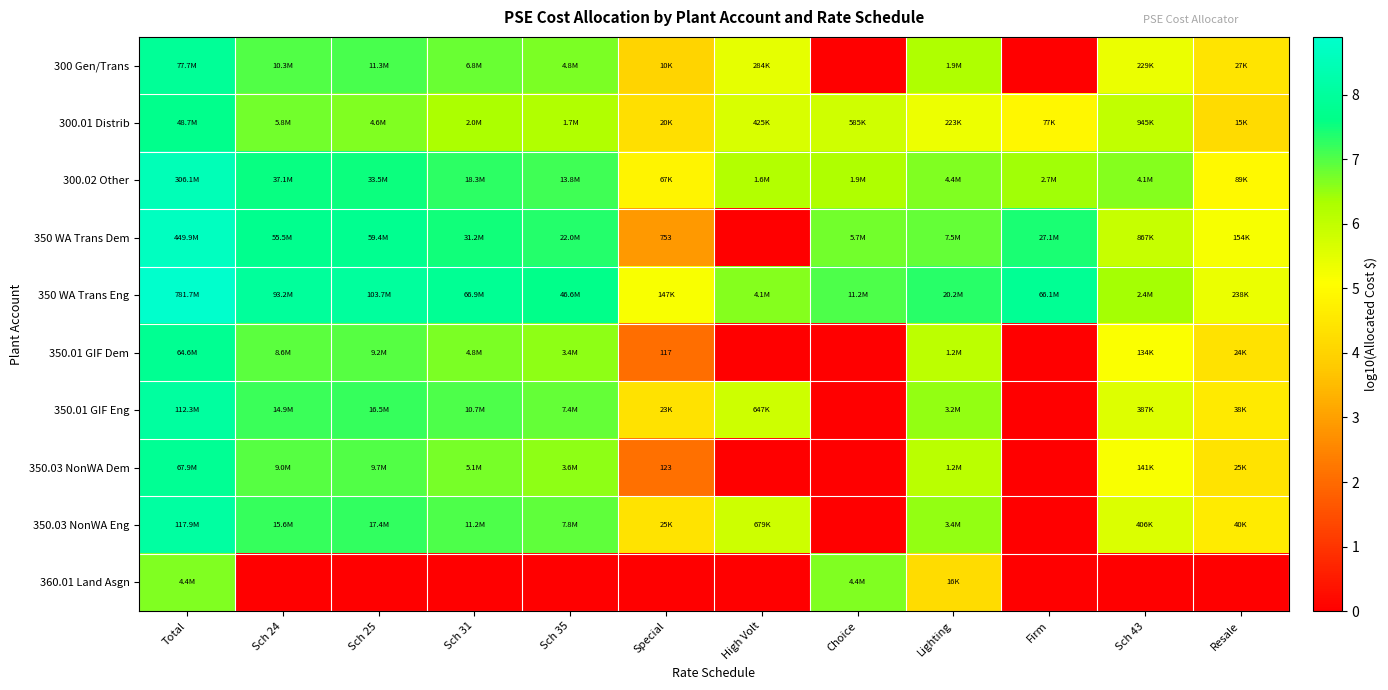

How many values in the 350 WA Trans Eng series exceed 7?

8